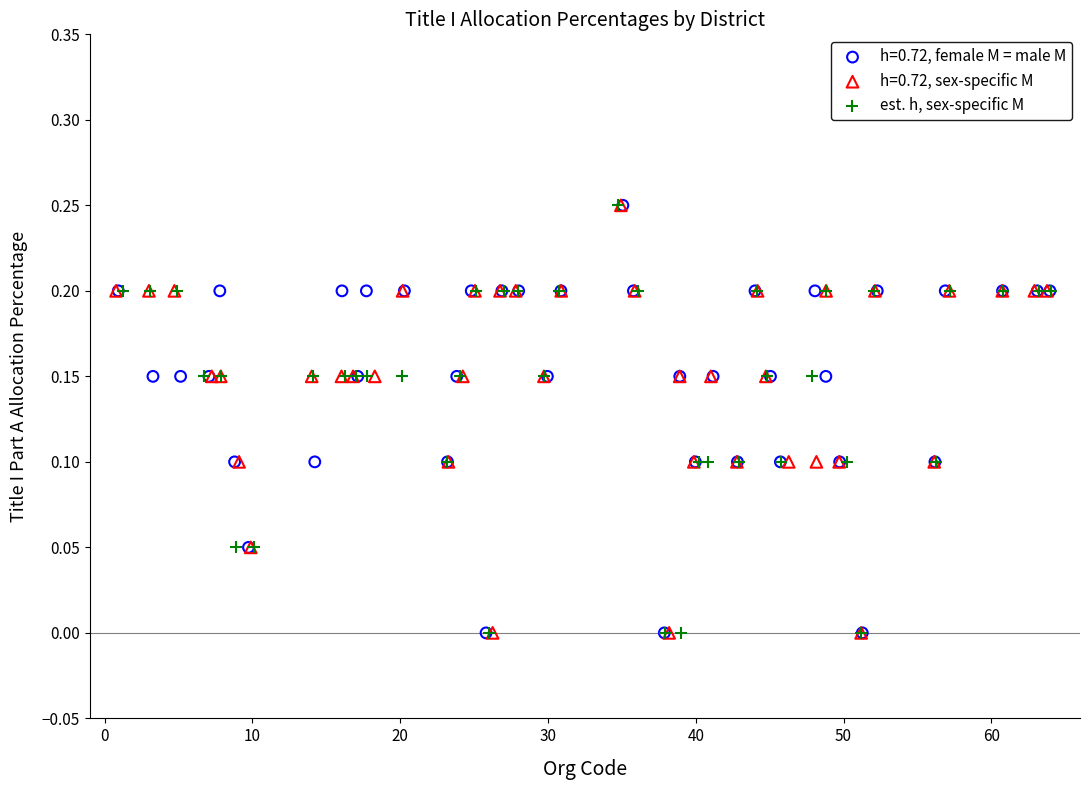

What are all the series names shown in the legend?

h=0.72, female M = male M, h=0.72, sex-specific M, est. h, sex-specific M